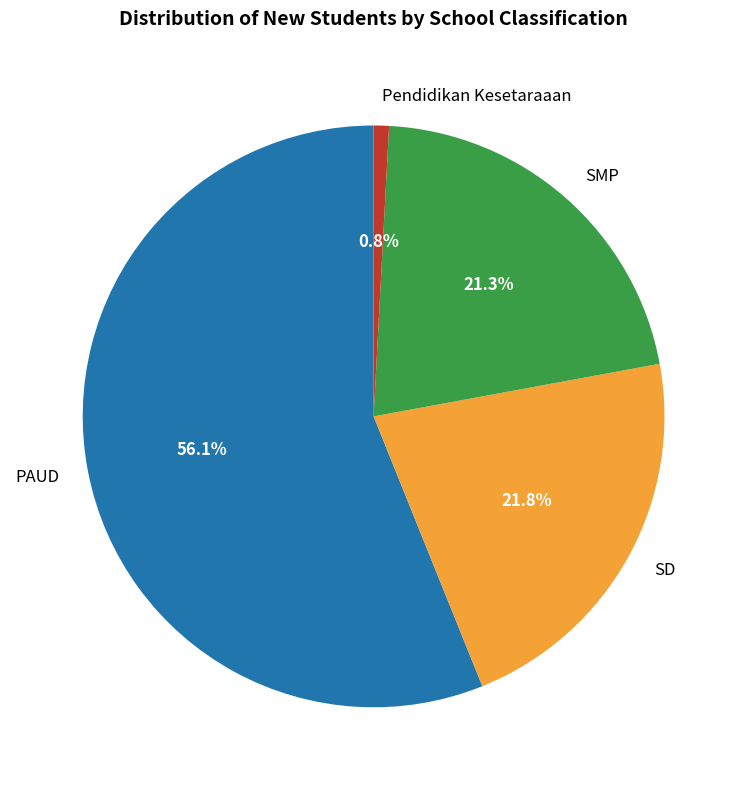

Approximately how many times larger is the value at PAUD compared to Pendidikan Kesetaraaan?

66.1